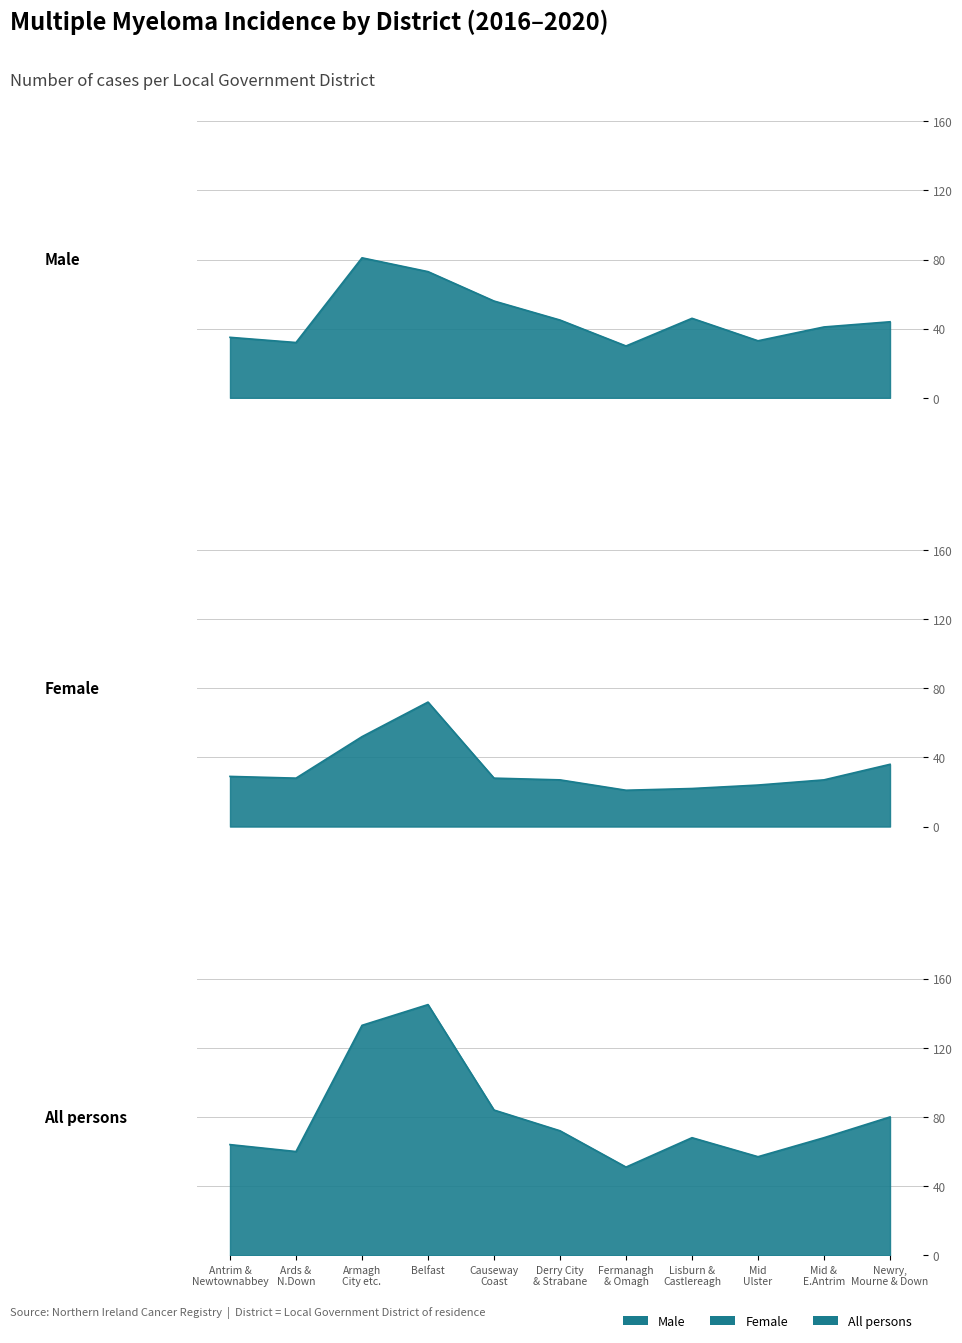

True or false: All persons and Male intersect in this chart.

False